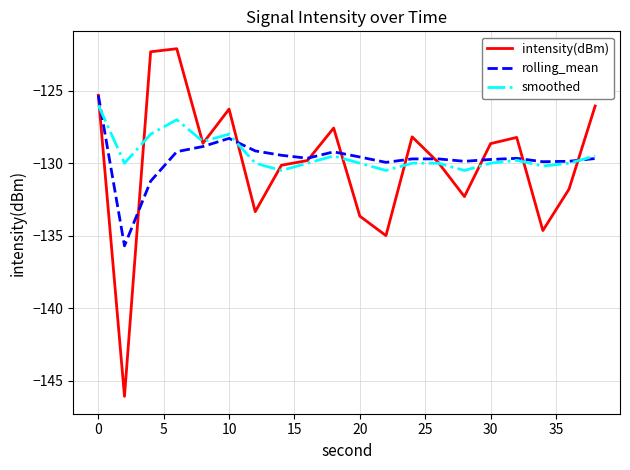

List the series in order of their peak value, lowest first.

smoothed, rolling_mean, intensity(dBm)